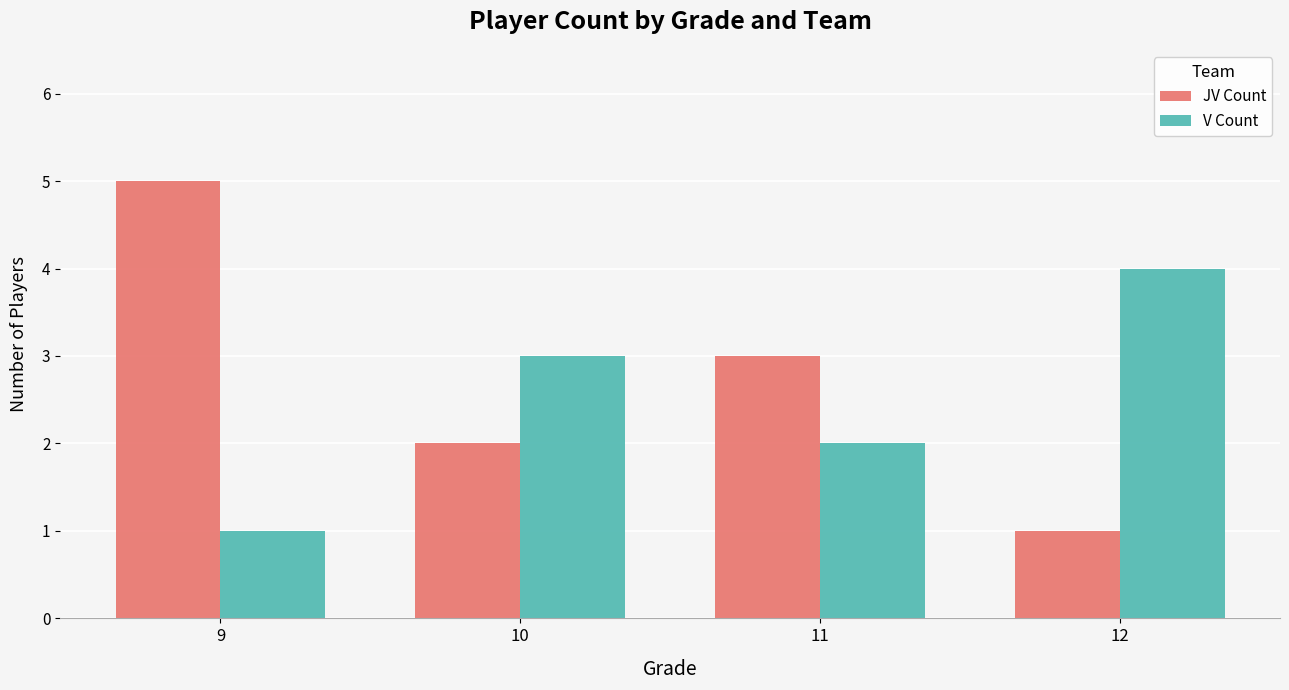

What is the difference between the highest and lowest values at 9?

4